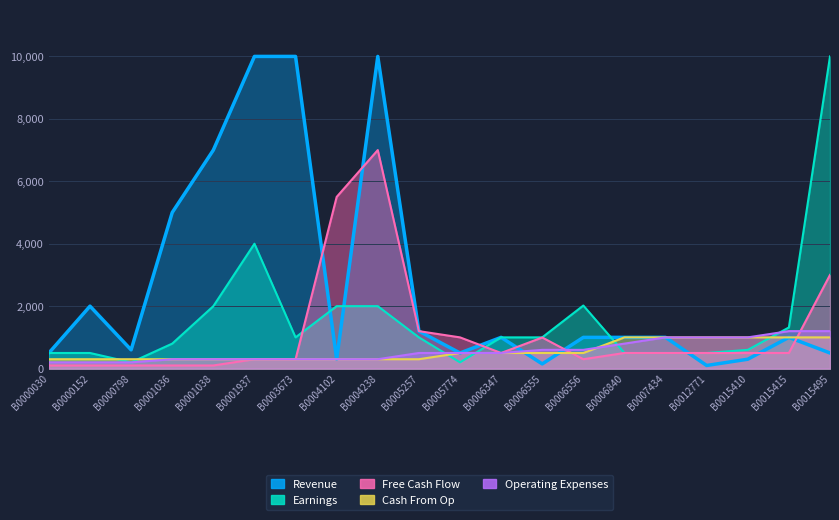

What is the minimum value shown in the chart?

100